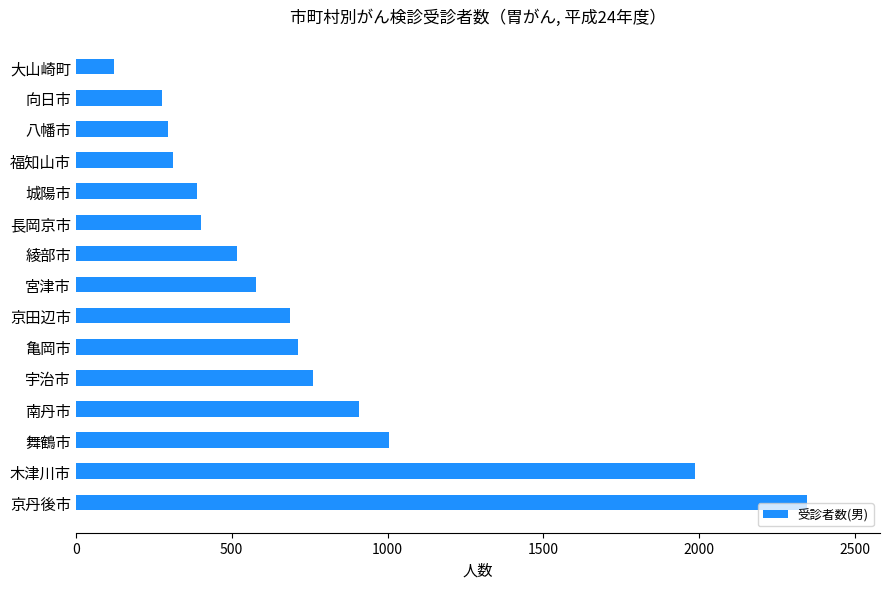

Is it true that the value at 京田辺市 is 260?

False